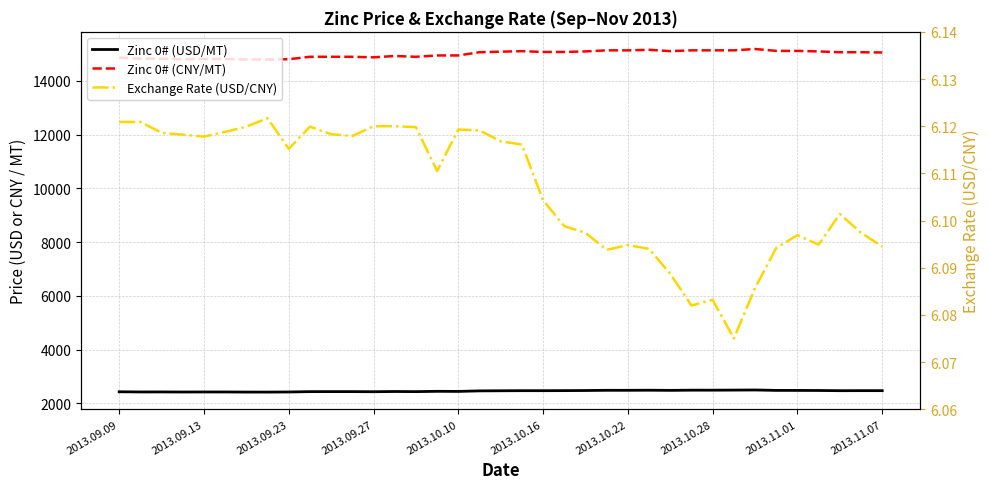

Between 11 and 15, which is larger?

15